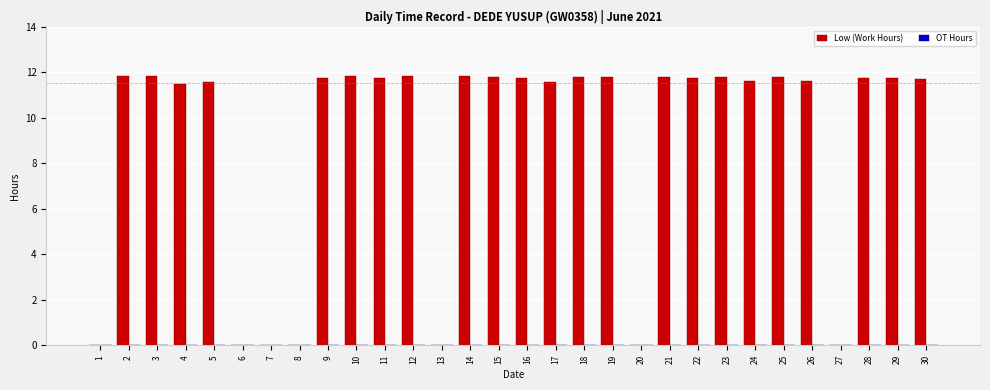

Between 3 and 27, which is larger?

3